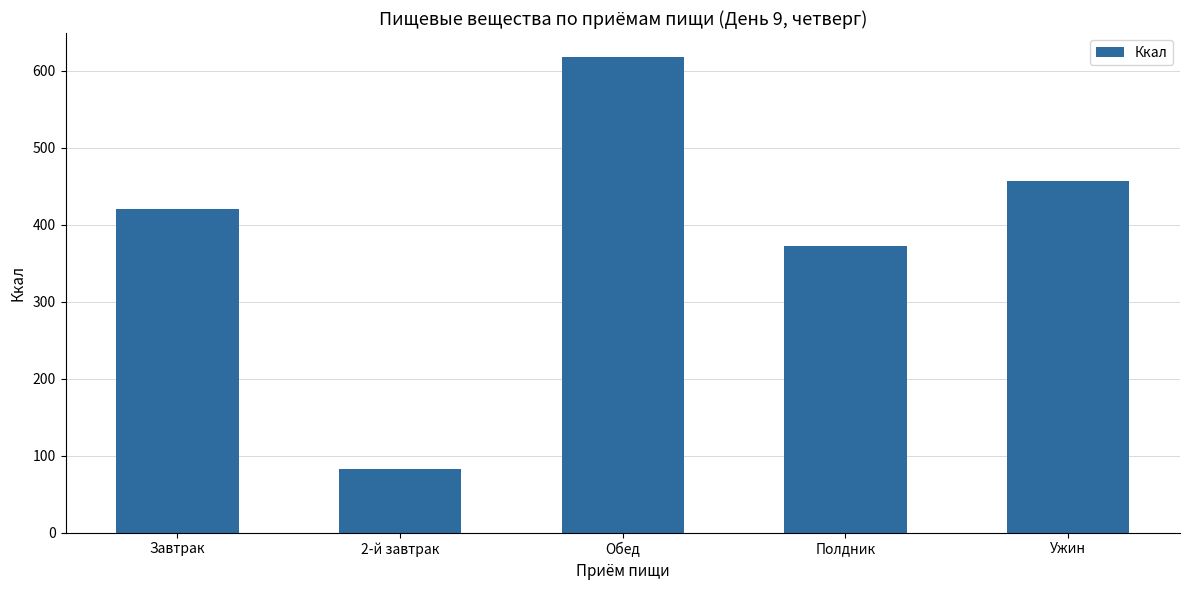

Is it true that the value at 2-й завтрак is 82.5?

True